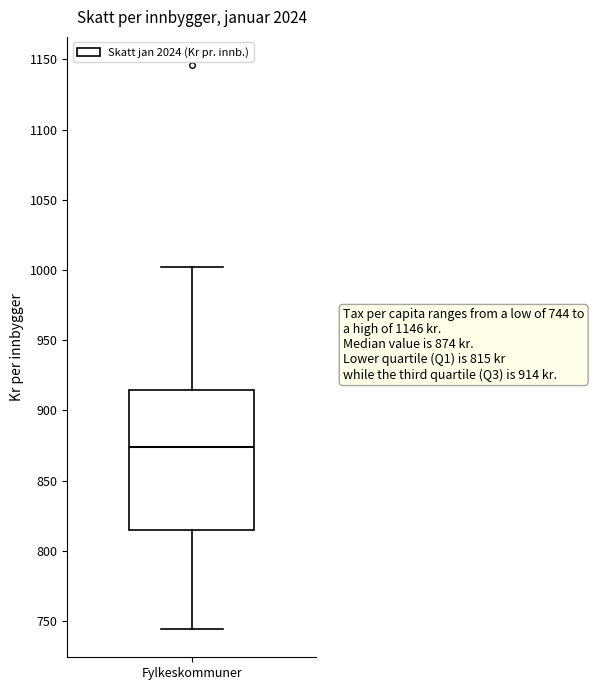

Read this box plot against the y-axis: the position of the median line, the range covered by the box, and the ends of both whiskers. The values are not printed on the chart, so give them approximately, as read against the axis.

median 875, box 815 to 915, whiskers 745 to 1000